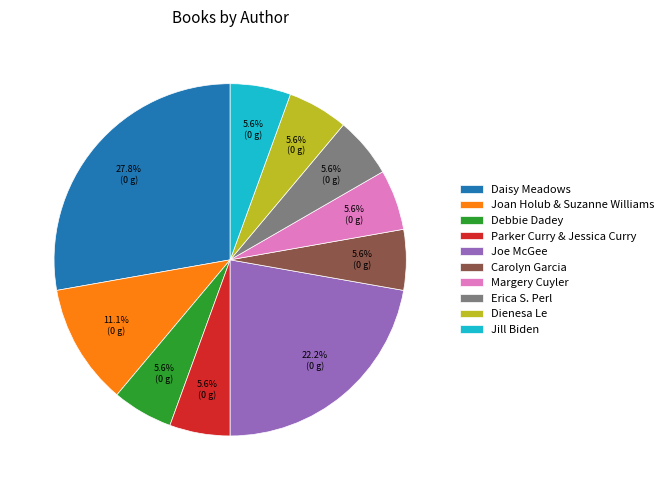

True or false: Joe McGee accounts for 22% of the total.

True